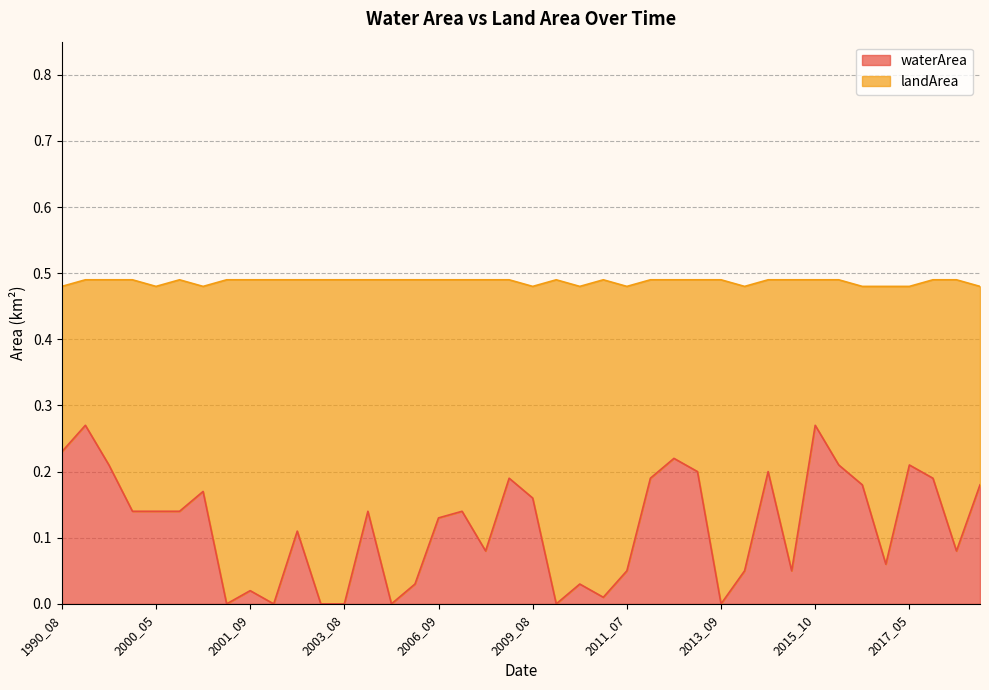

How many positive values are there?

33